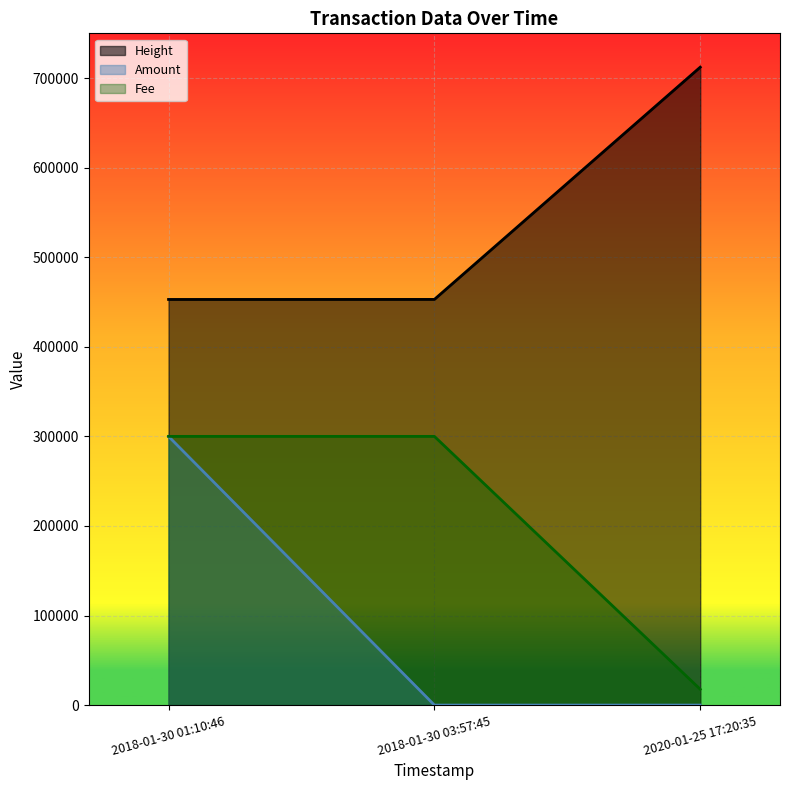

Reading right to left, transcribe all the data shown in this chart.

Height: 2020-01-25 17:20:35=712233	2018-01-30 03:57:45=452926	2018-01-30 01:10:46=452887
Amount: 2020-01-25 17:20:35=0	2018-01-30 03:57:45=0	2018-01-30 01:10:46=300000
Fee: 2020-01-25 17:20:35=17640	2018-01-30 03:57:45=300000	2018-01-30 01:10:46=300000